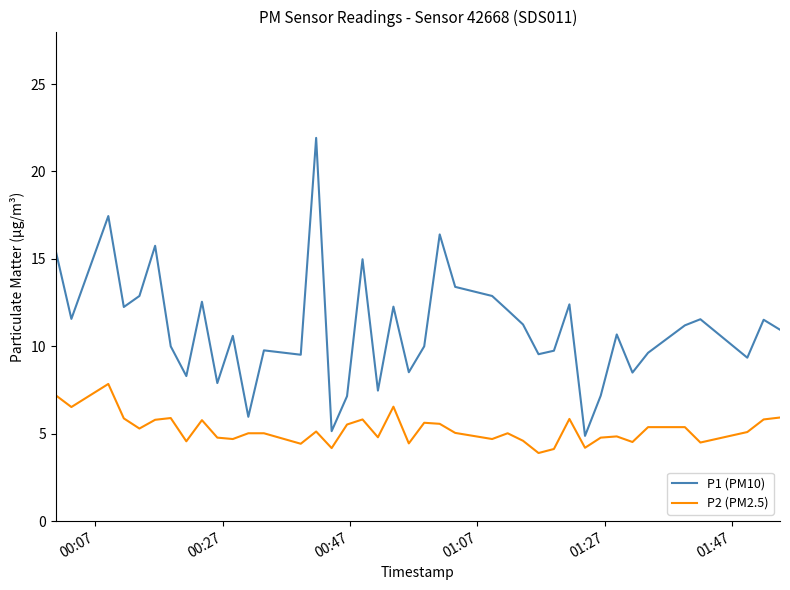

True or false: P2 (PM2.5) and P1 (PM10) intersect in this chart.

False